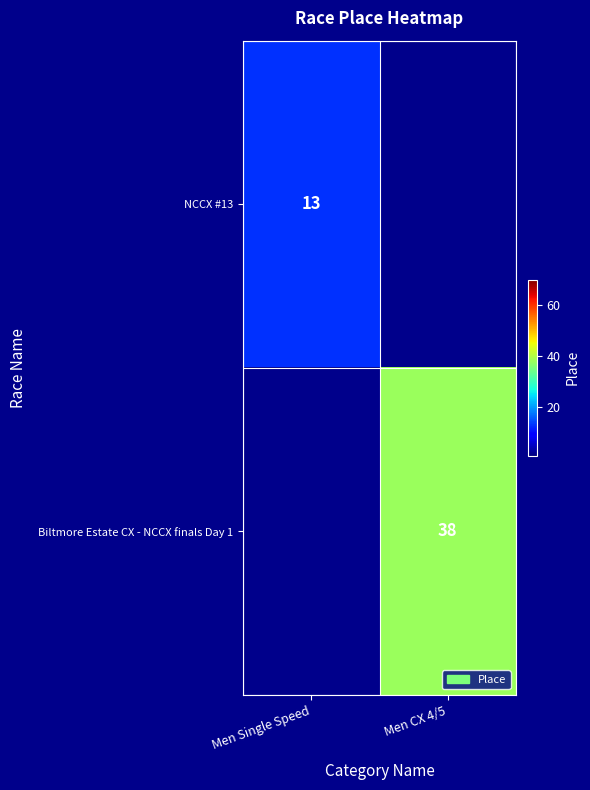

The NCCX #13 series shows 7 at Men Single Speed. True or false?

False